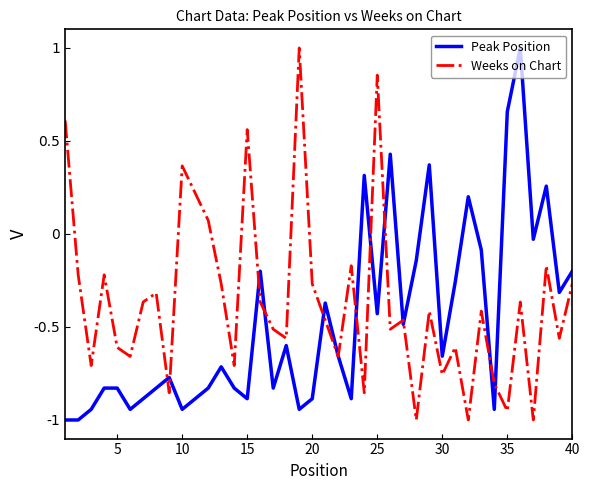

After their last crossing, which series has the higher values: Weeks on Chart or Peak Position?

Peak Position